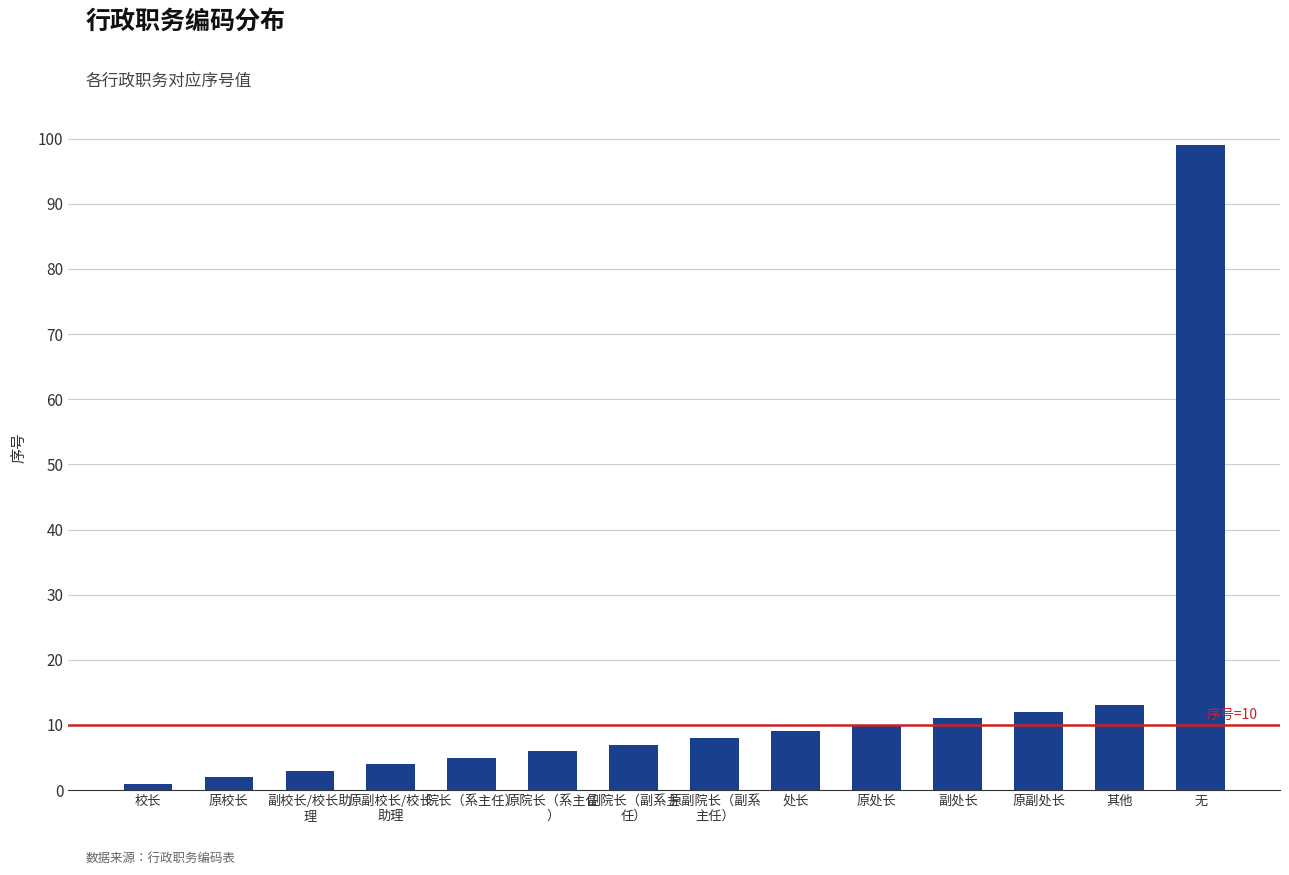

At which category does the chart reach its peak across all series?

无